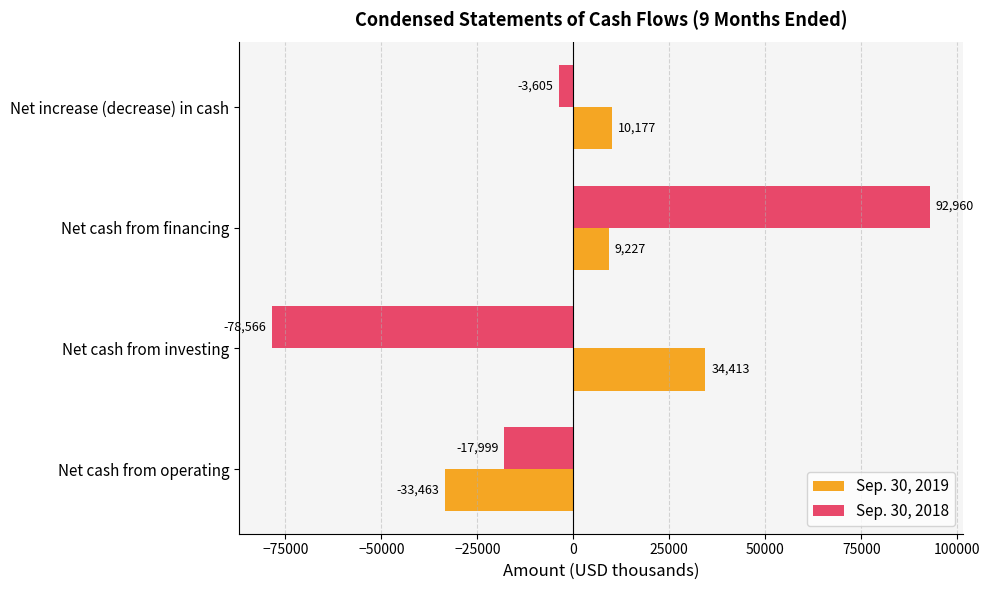

How many positive values does the Sep. 30, 2019 series have?

3